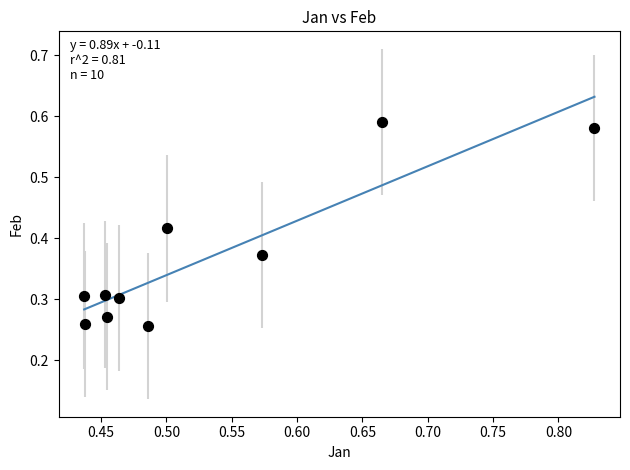

What is the average X value?

0.5